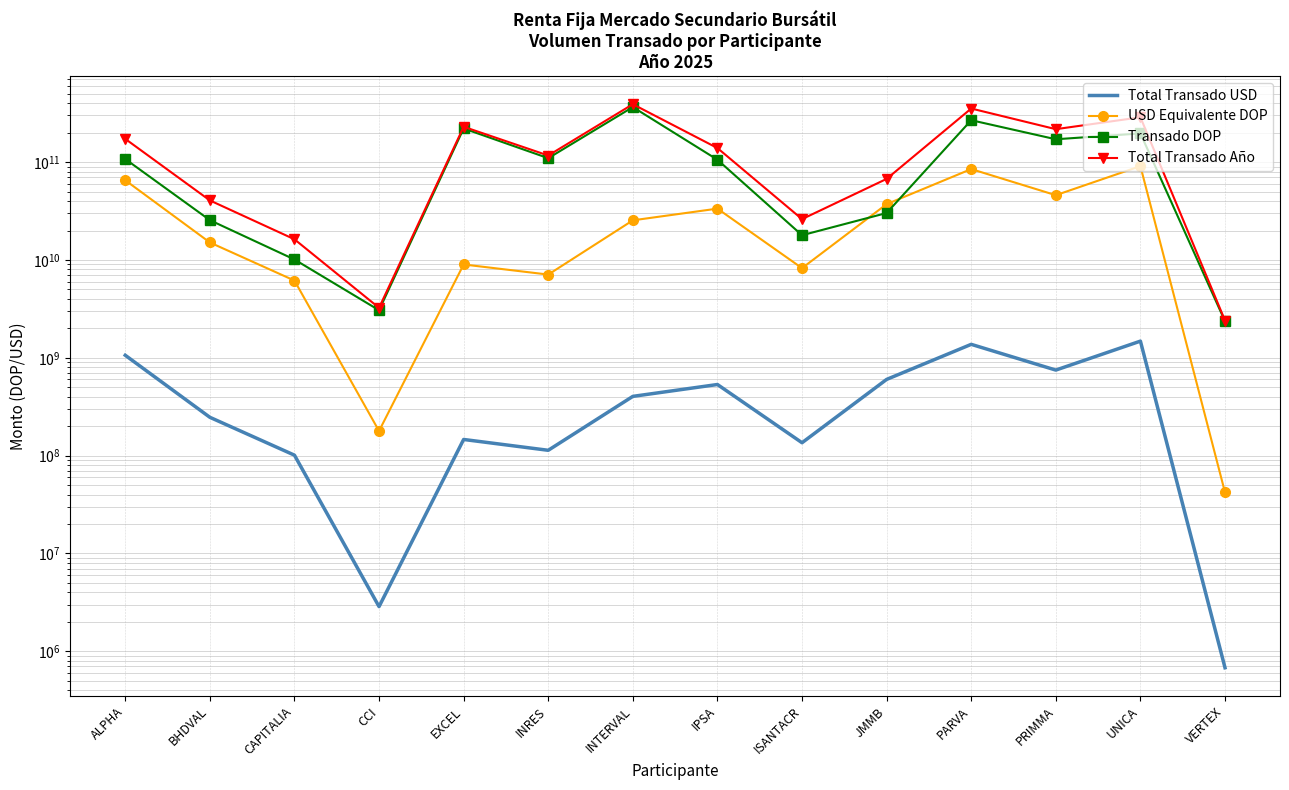

In USD Equivalente DOP, how many points are lower than both neighbors (excluding endpoints)?

4